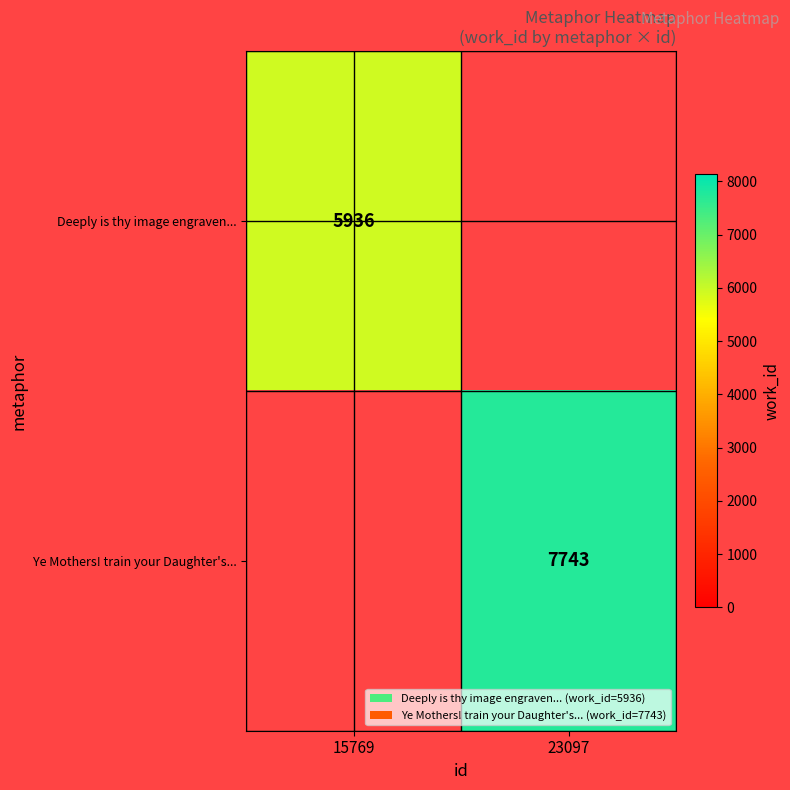

Is the value of Deeply is thy image engraven... at 15769 greater than the value of Ye Mothers! train your Daughter's... at 23097?

No